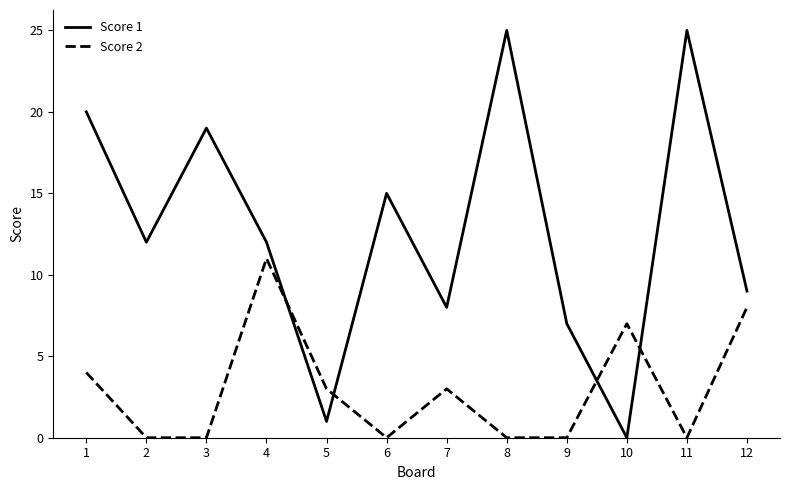

What is the maximum value shown in the chart?

25